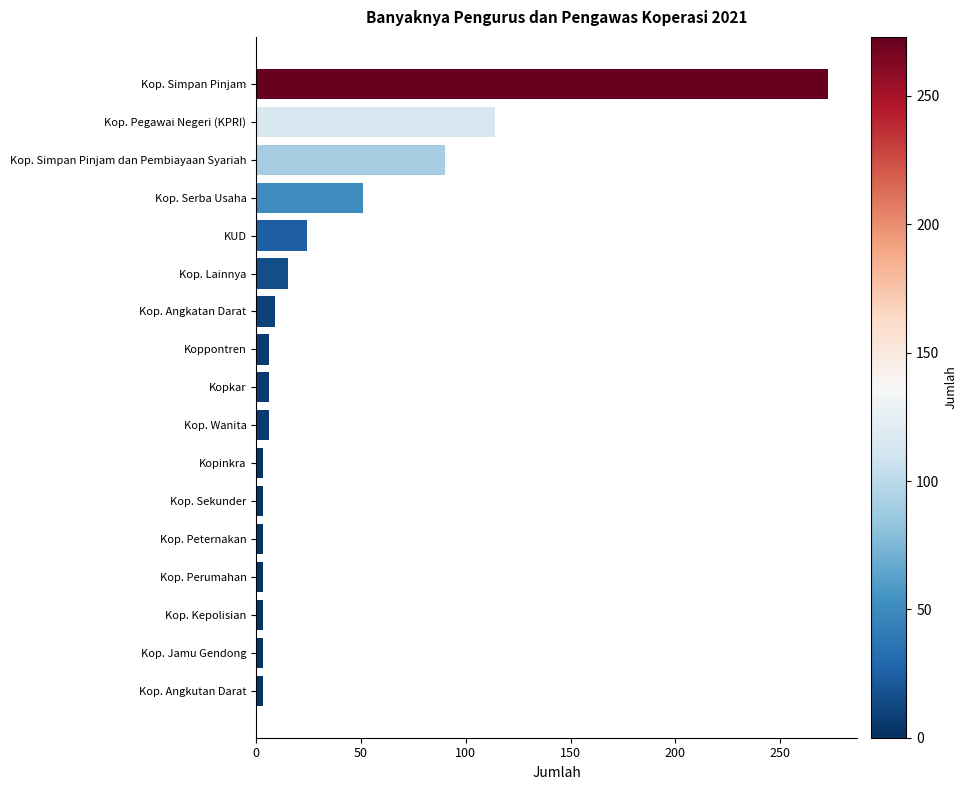

Between KUD and Kop. Simpan Pinjam, which is larger?

Kop. Simpan Pinjam